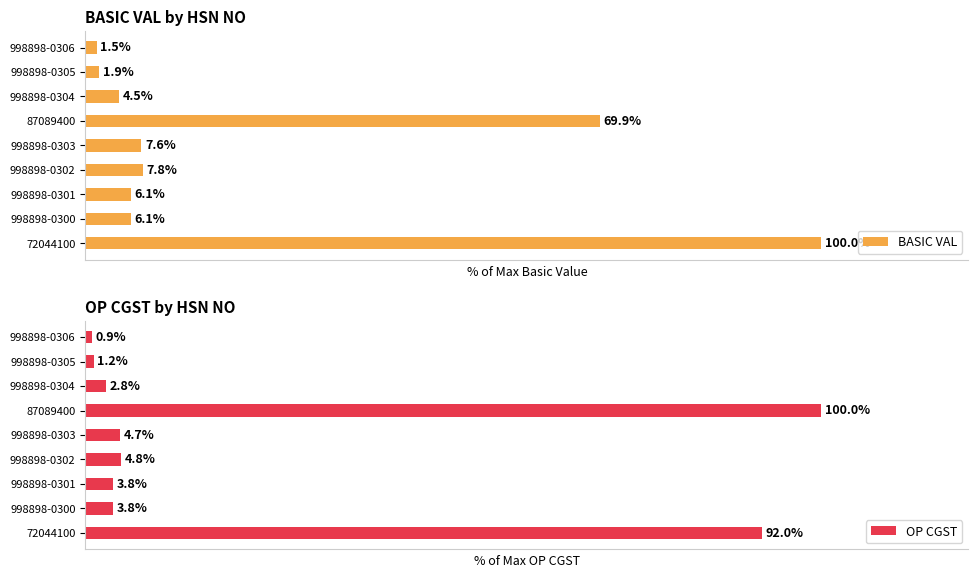

What is the value of the OP CGST bar at the 6th from the left?

100.0